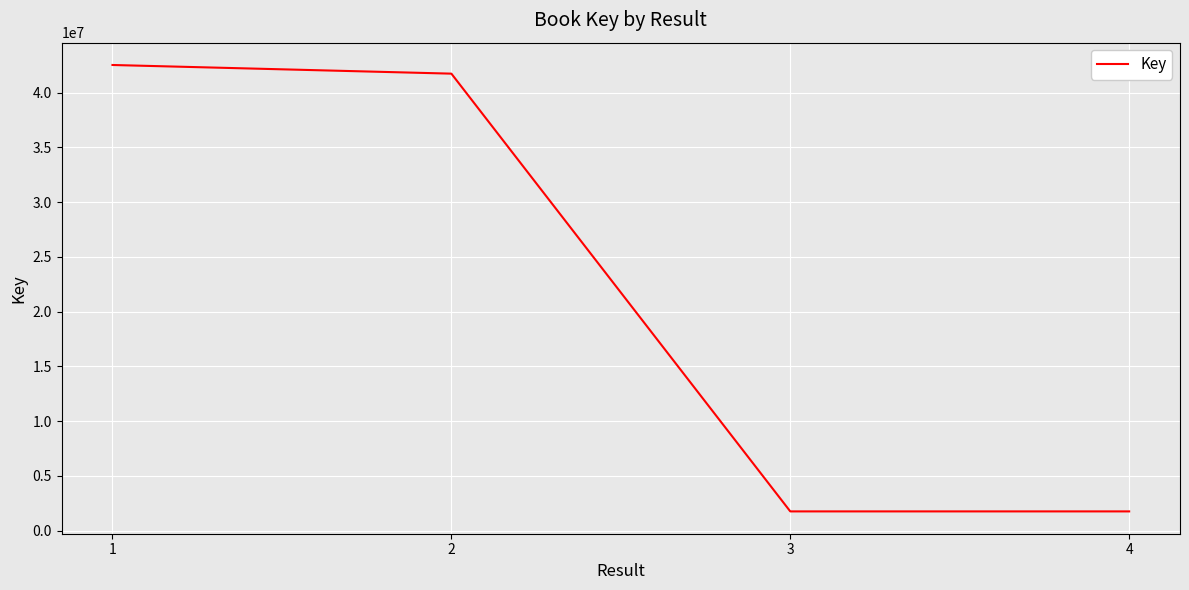

The value at 2 is 71437351. True or false?

False